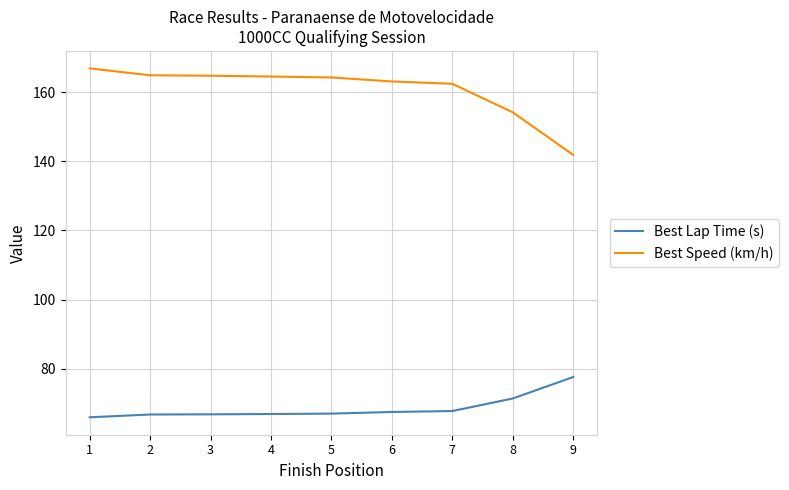

True or false: Best Lap Time (s) and Best Speed (km/h) cross at least once.

False